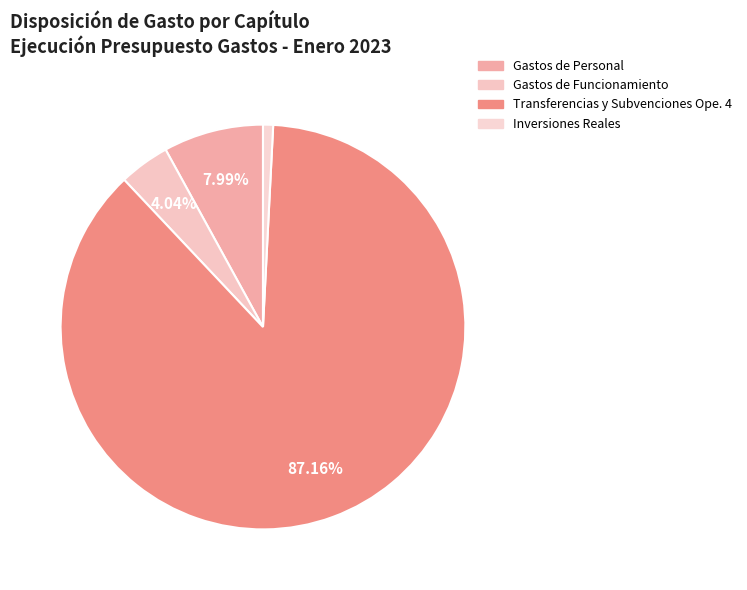

How many segments does this pie chart have?

4